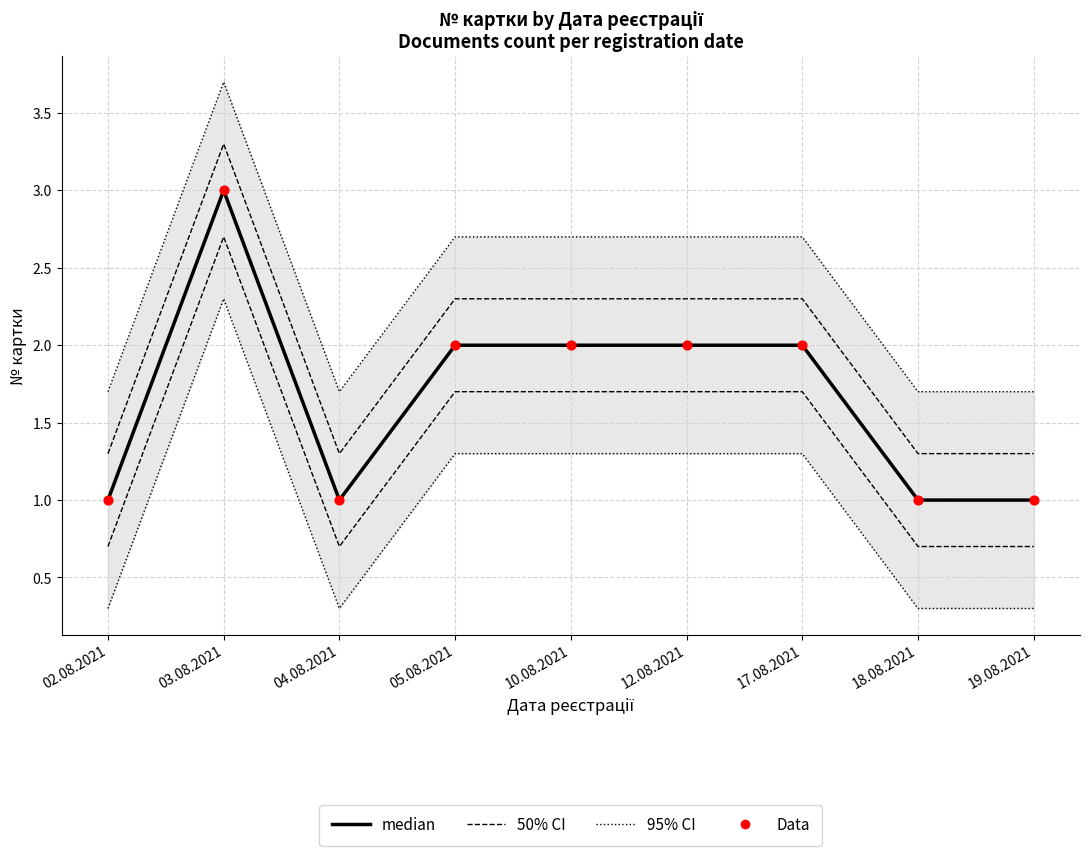

What is the total value across all series at 02.08.2021?

5.0